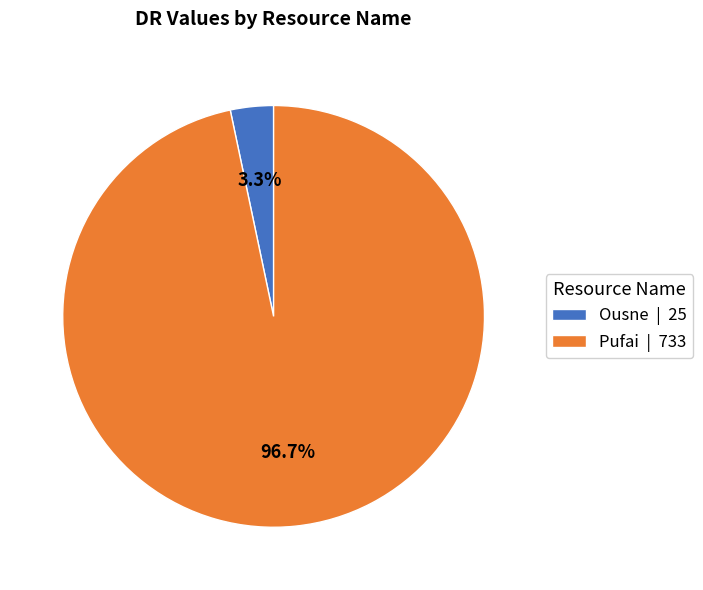

Is the sum of Ousne and Pufai greater than half?

Yes